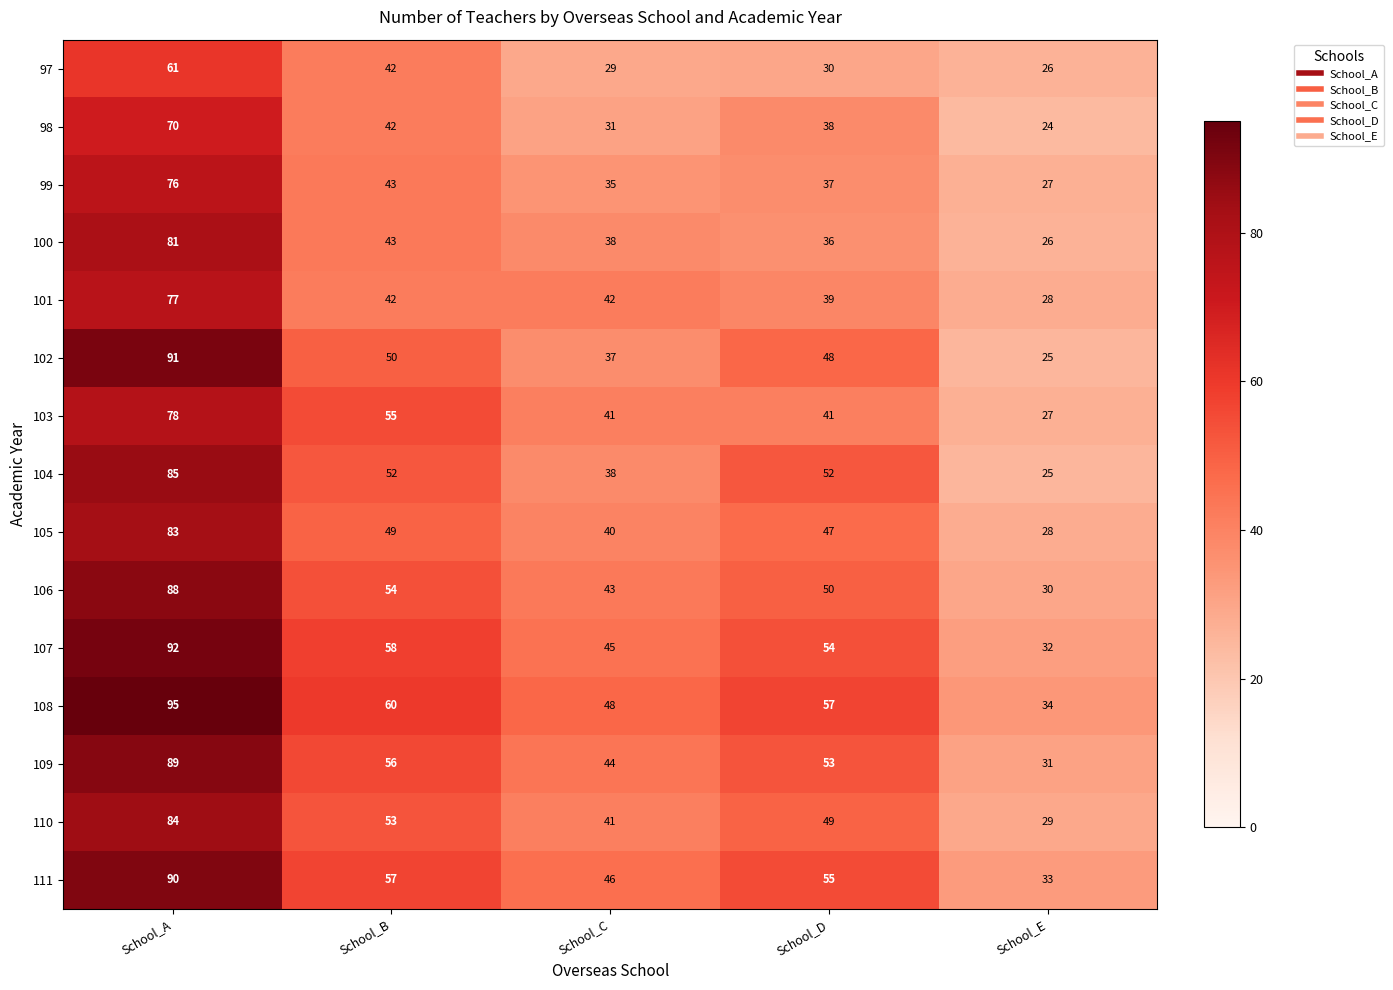

Read the 107 value at School_D, to the nearest 10.

50